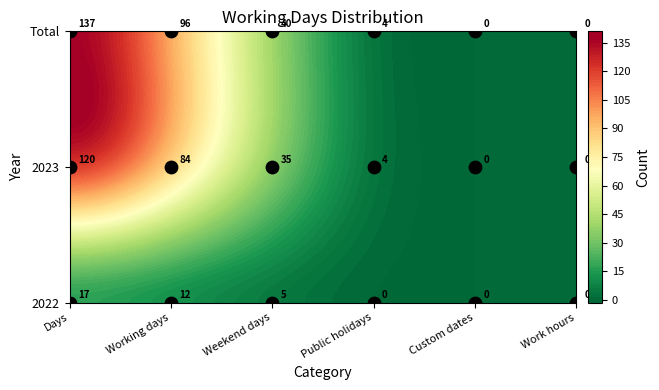

Which series has the largest range (max minus min)?

Total